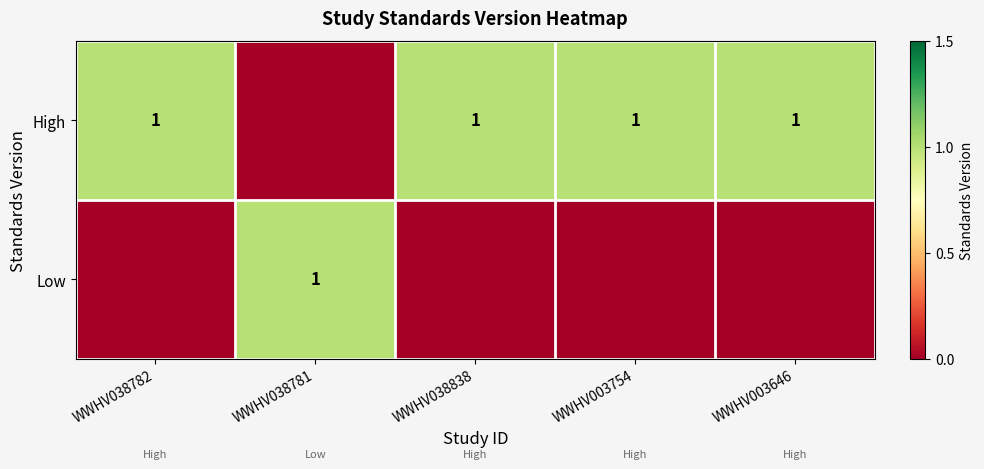

What is the total value across all series at WWHV038838?

1